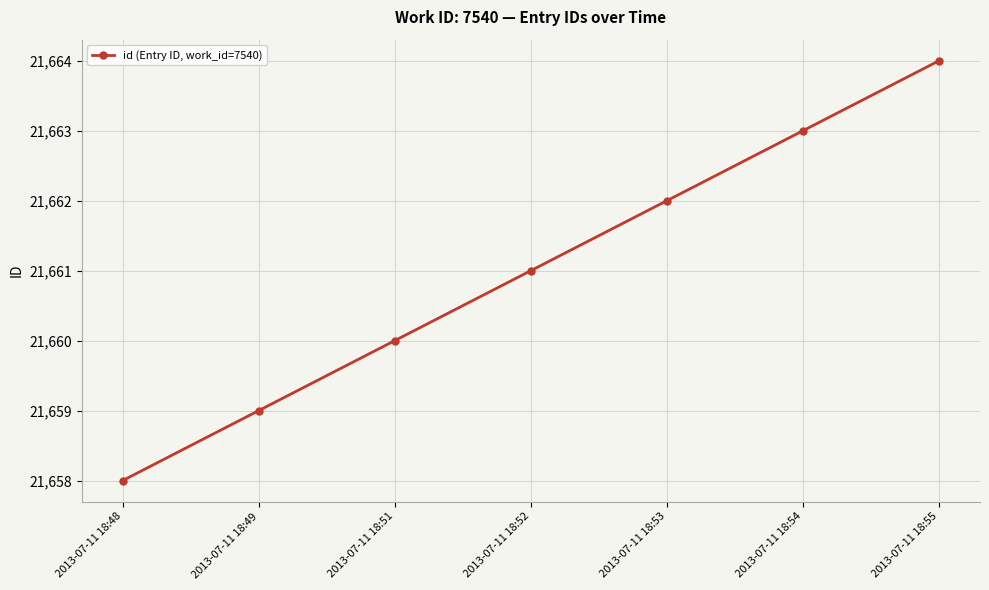

What is the average value?

21661